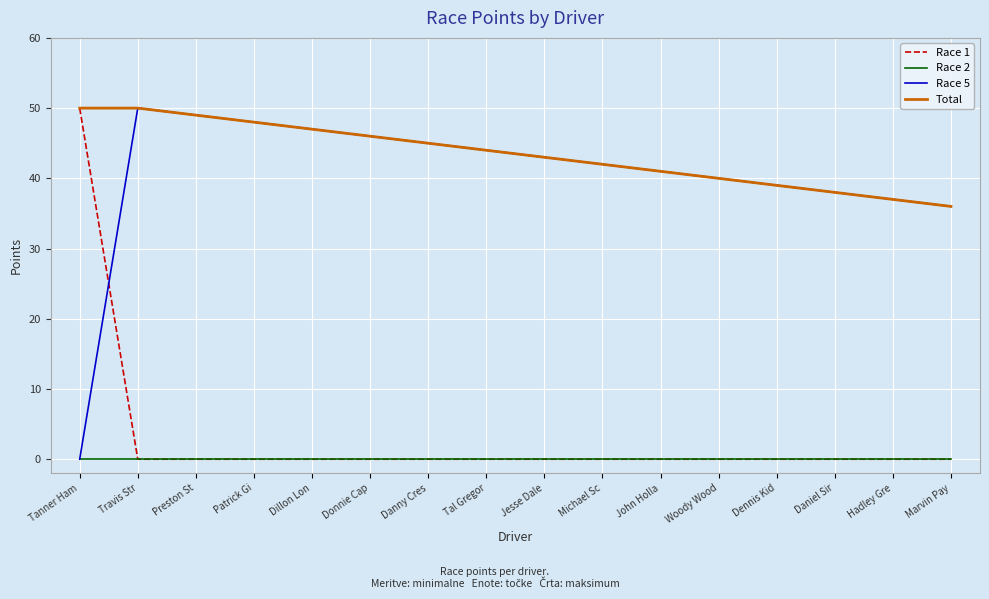

Is the value of Race 5 at Marvin Pay greater than the value of Total at Travis Str?

No